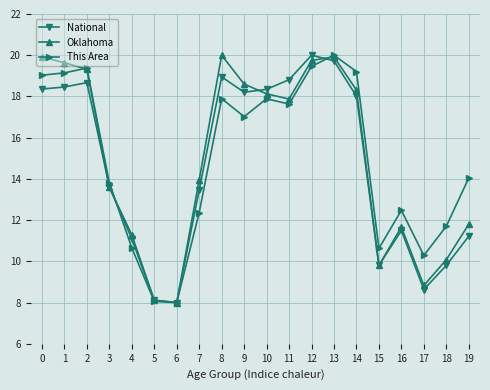

Rank the series at 8 from highest to lowest value.

Oklahoma, National, This Area